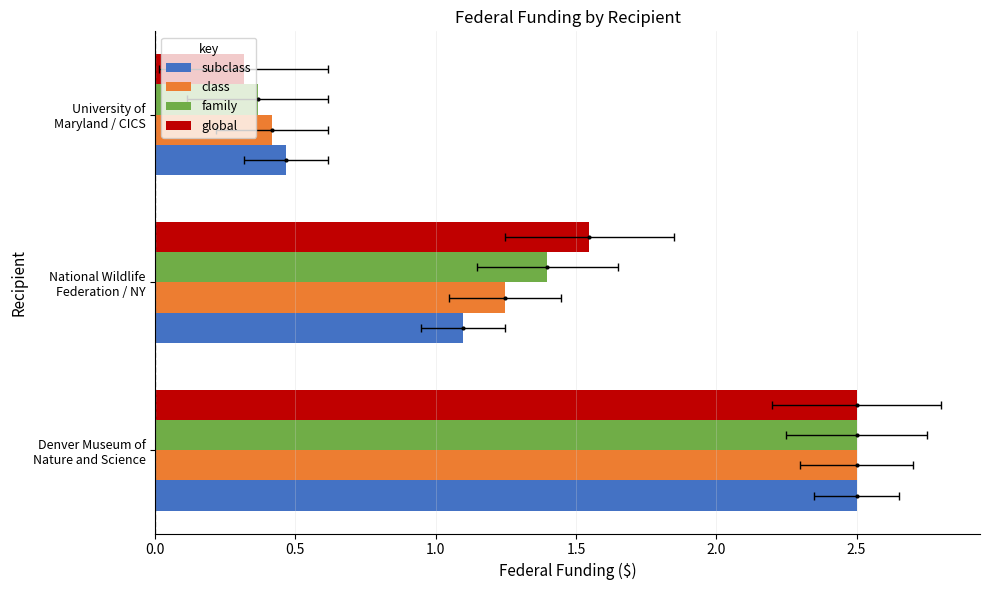

What are all the series names shown in the legend?

subclass, class, family, global